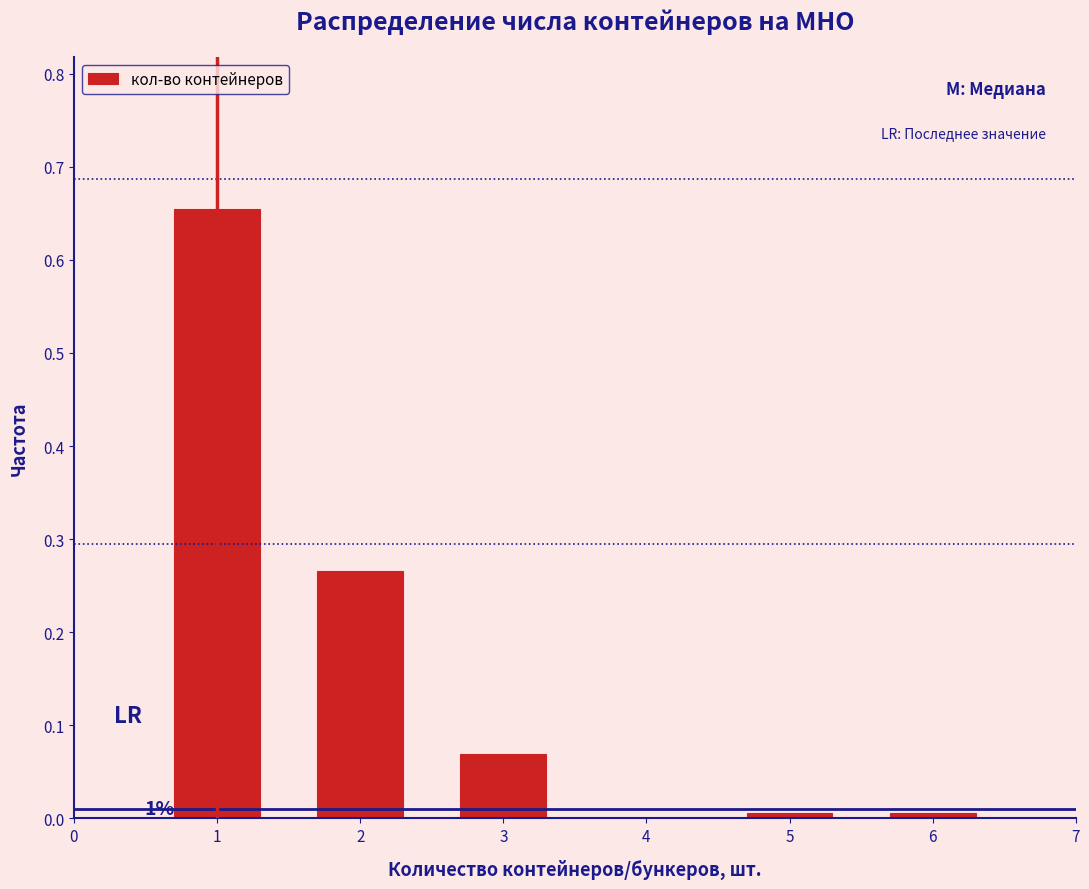

What is the change in value from 1 to 3?

-0.6